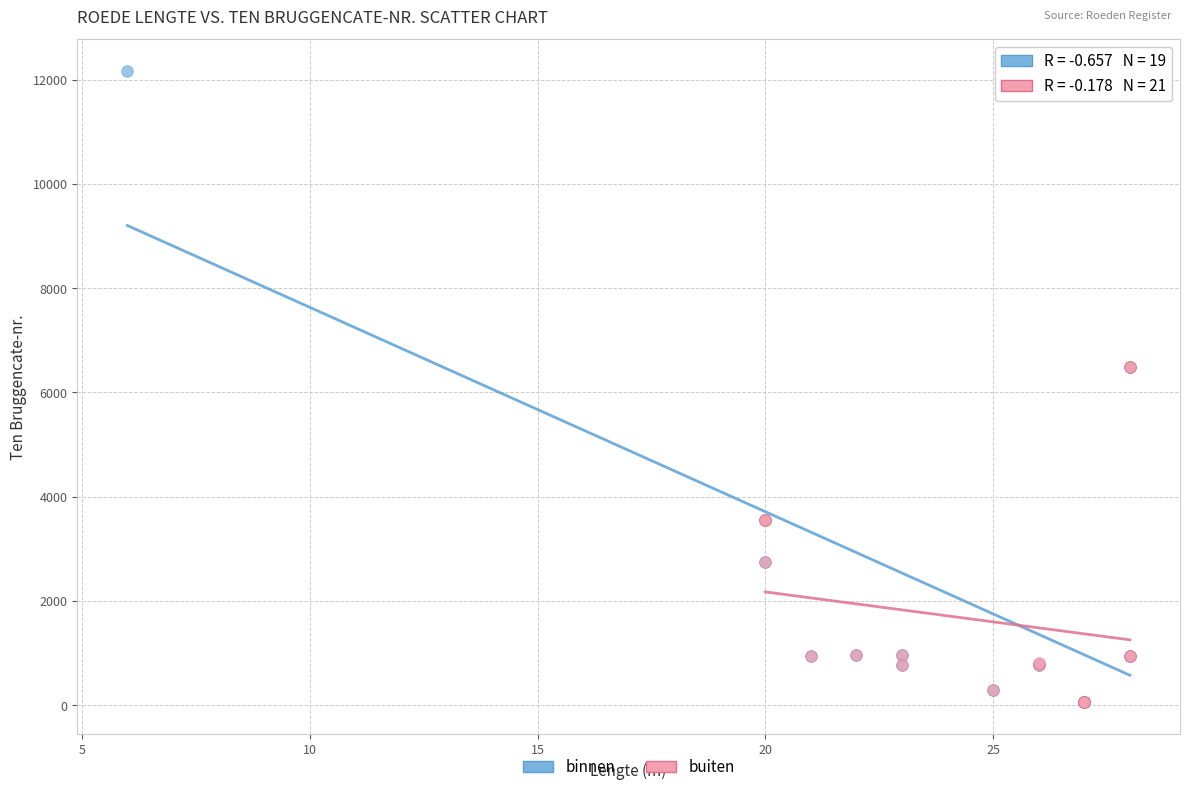

Which series reaches the maximum Y coordinate?

binnen